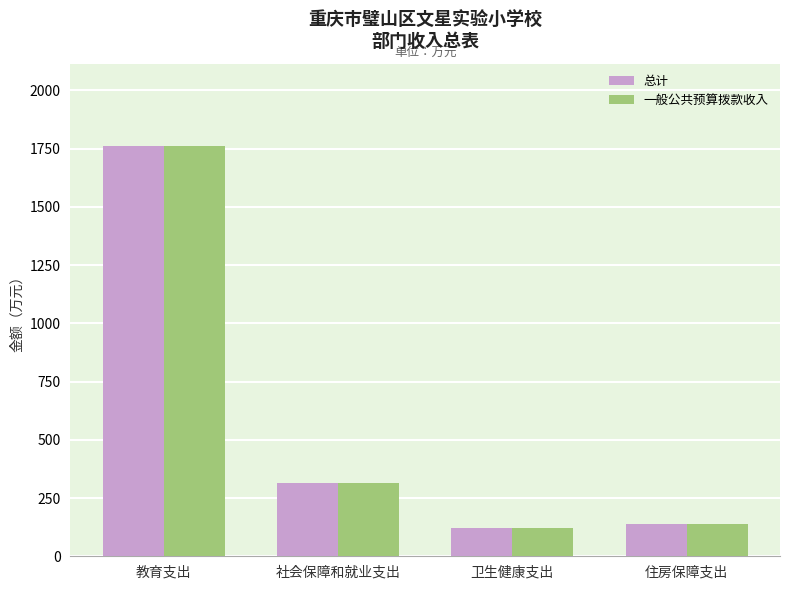

True or false: 一般公共预算拨款收入 has a value of 384.9 at 教育支出.

False